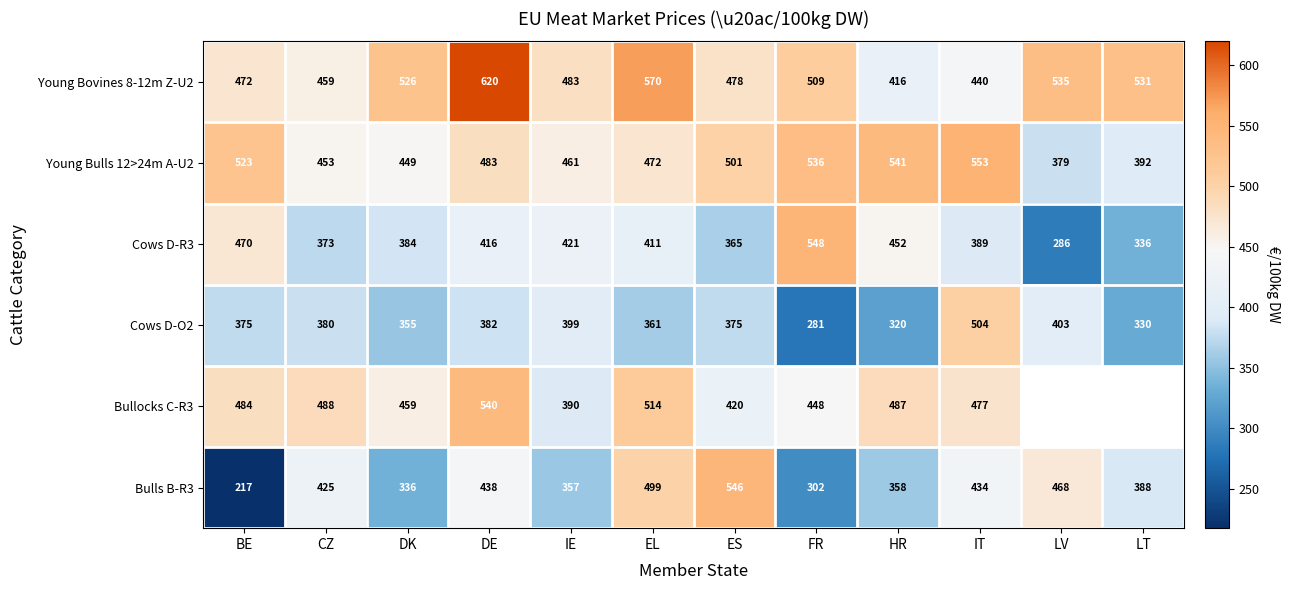

At which label is Young Bulls 12>24m A-U2 closest to 466?

IE